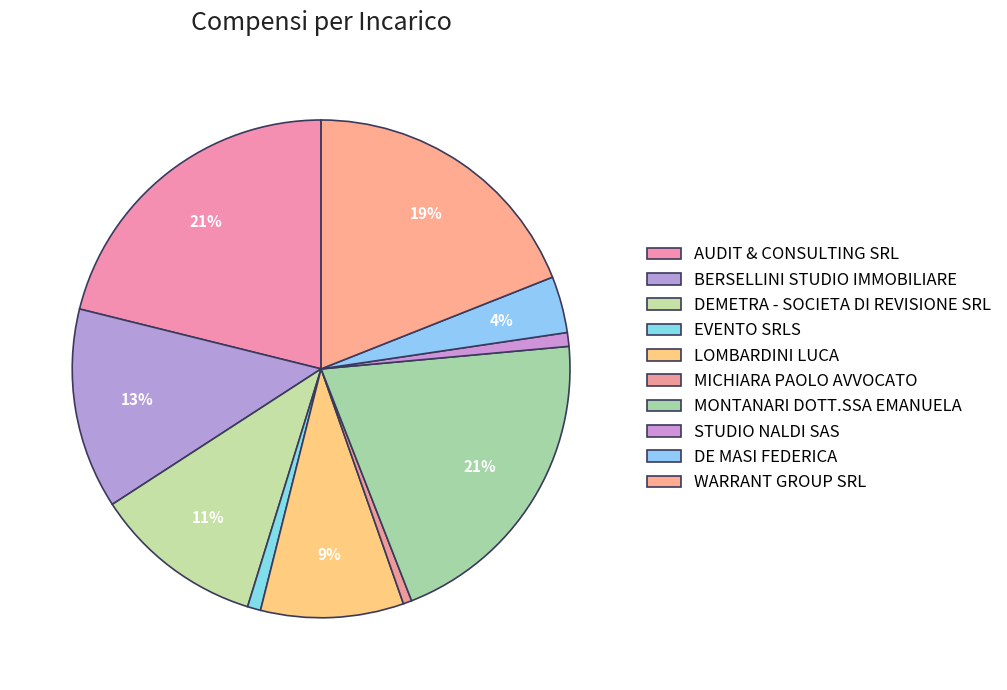

How many slices are in this pie chart?

10